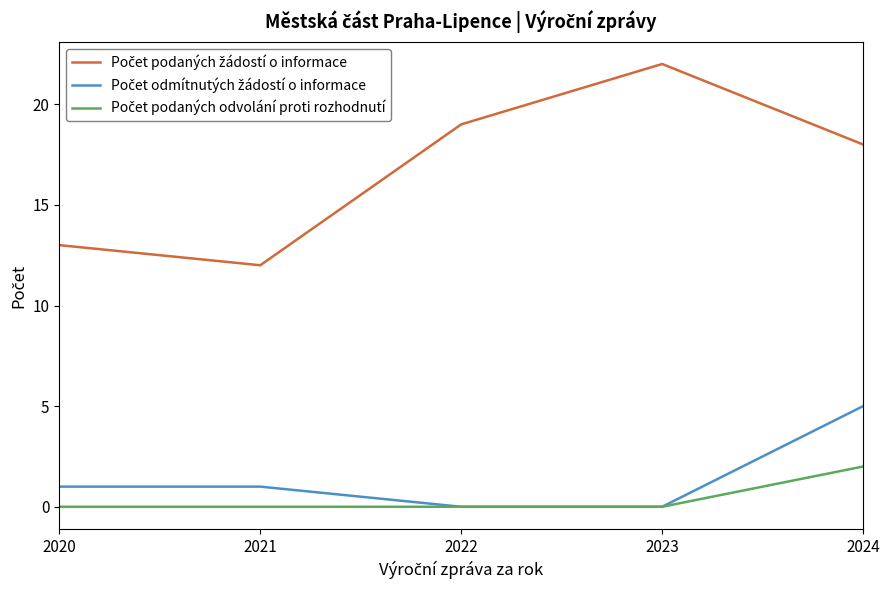

At which category is the sum across all series the highest?

2024